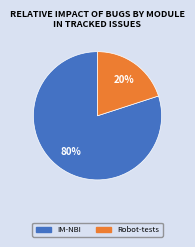

What is the ratio of the value at IM-NBI to the value at Robot-tests?

4.0